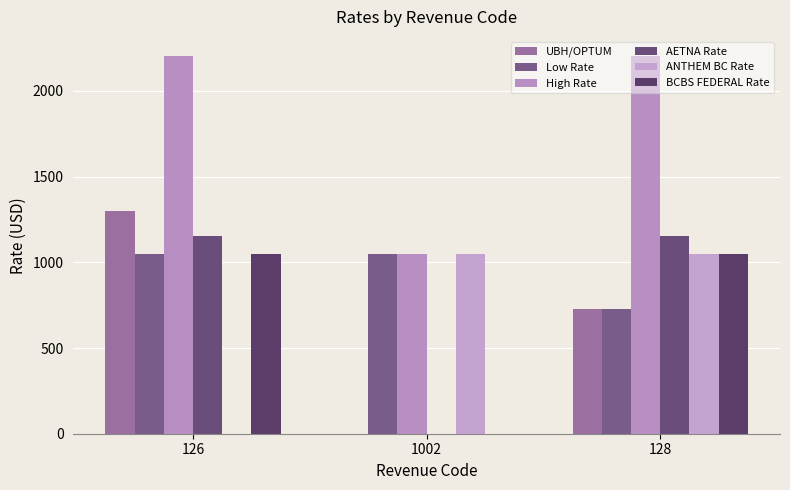

Does the chart contain stacked bars?

No